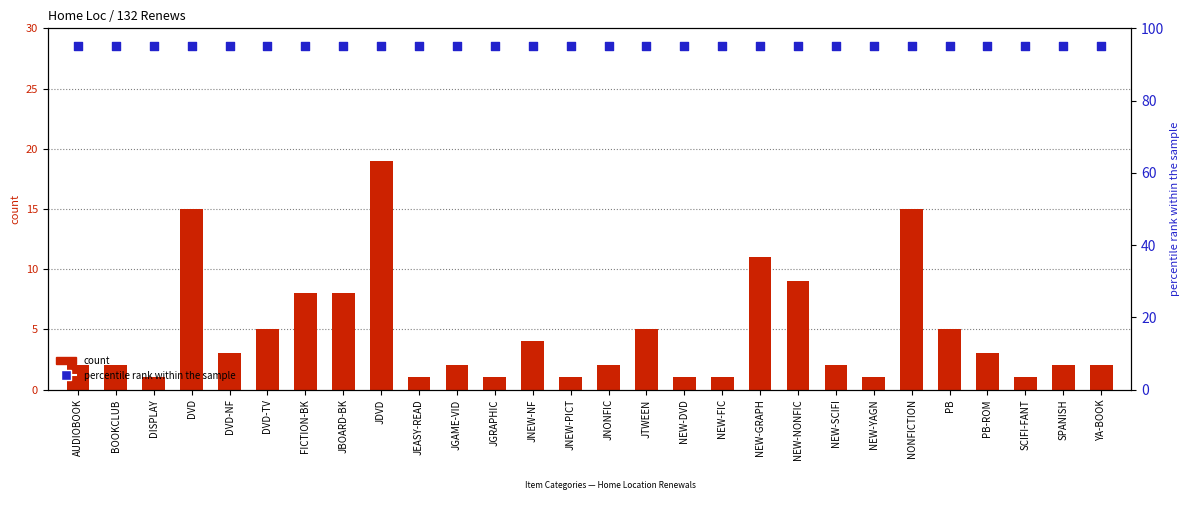

Which series has the largest total across all categories?

percentile rank within the sample